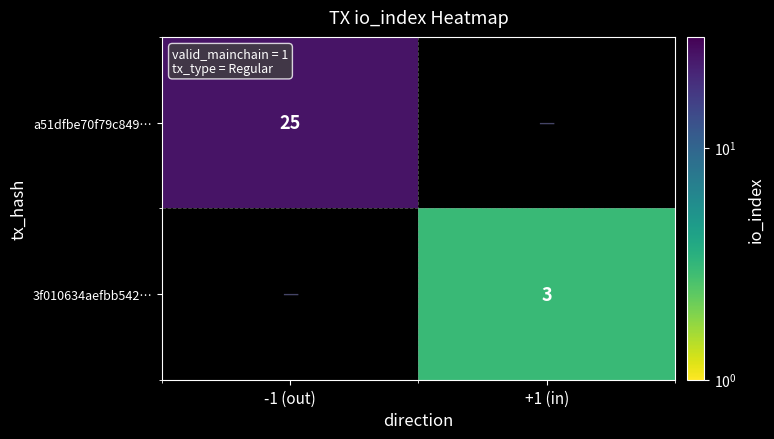

Is the value of a51dfbe70f79c849… at -1 (out) greater than the value of 3f010634aefbb542… at +1 (in)?

Yes